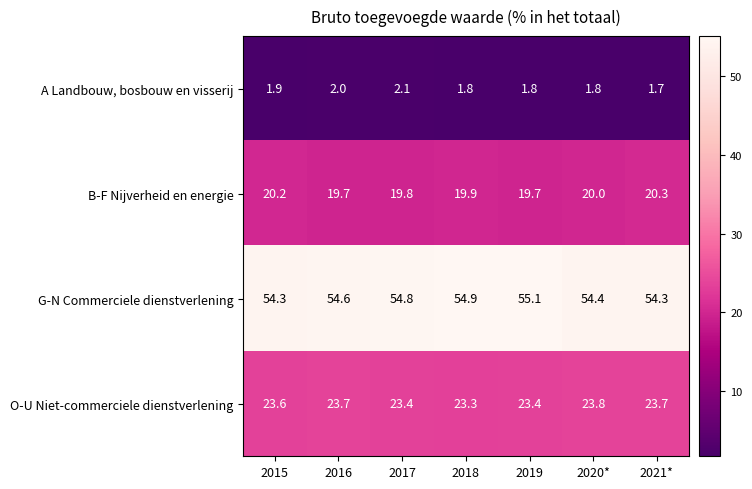

At how many categories does at least one series exceed 8?

7